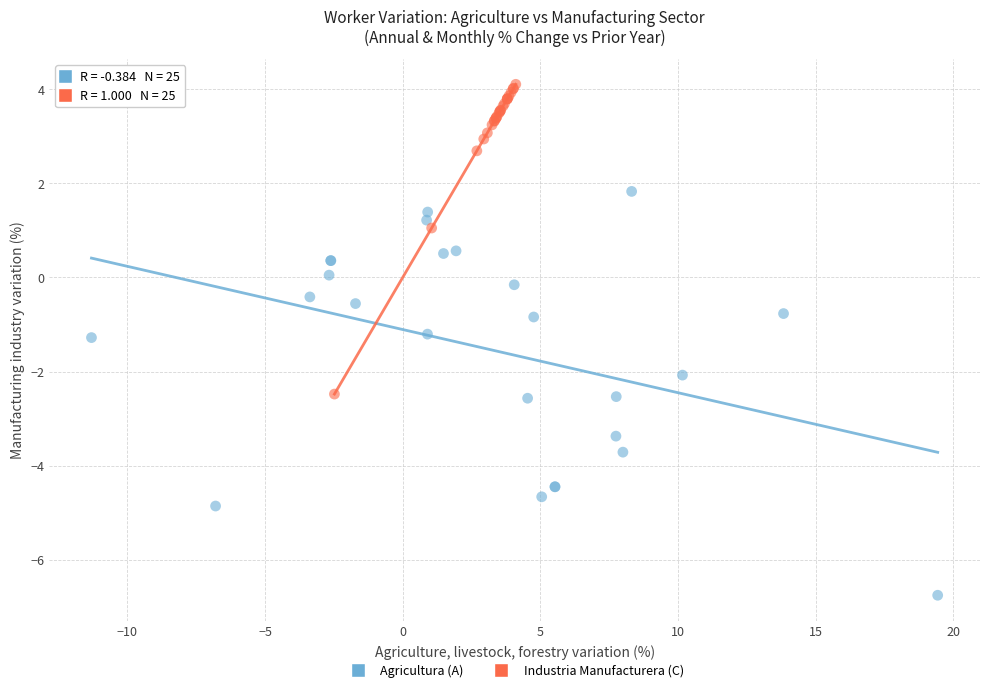

Which series reaches the minimum Y coordinate?

Agricultura (A)